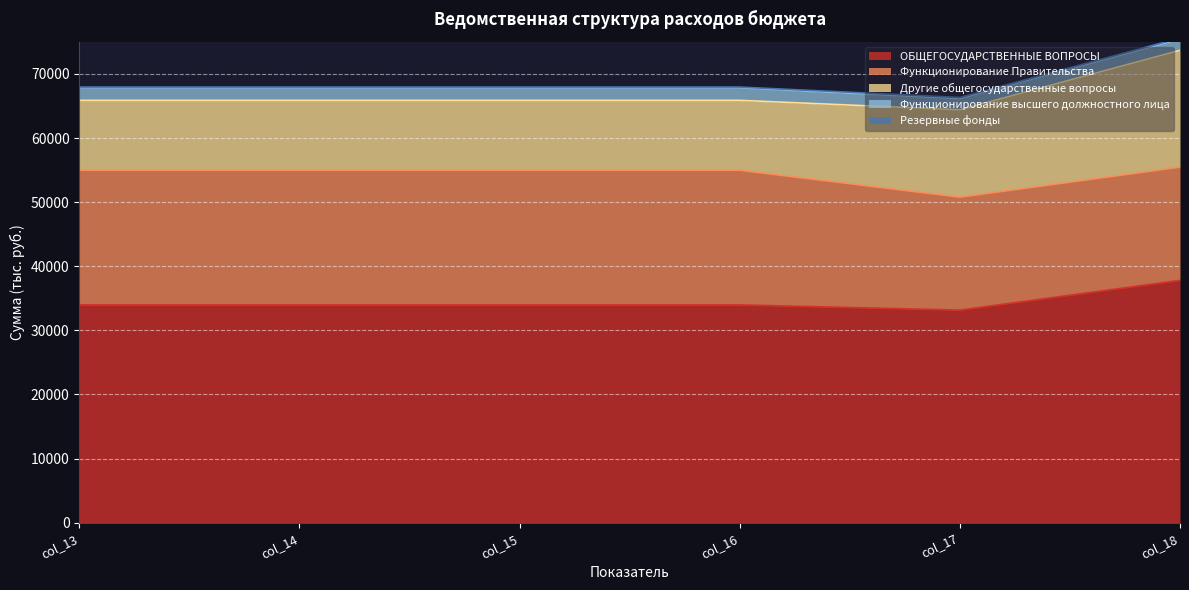

At which label does Другие общегосударственные вопросы reach its peak?

col_18